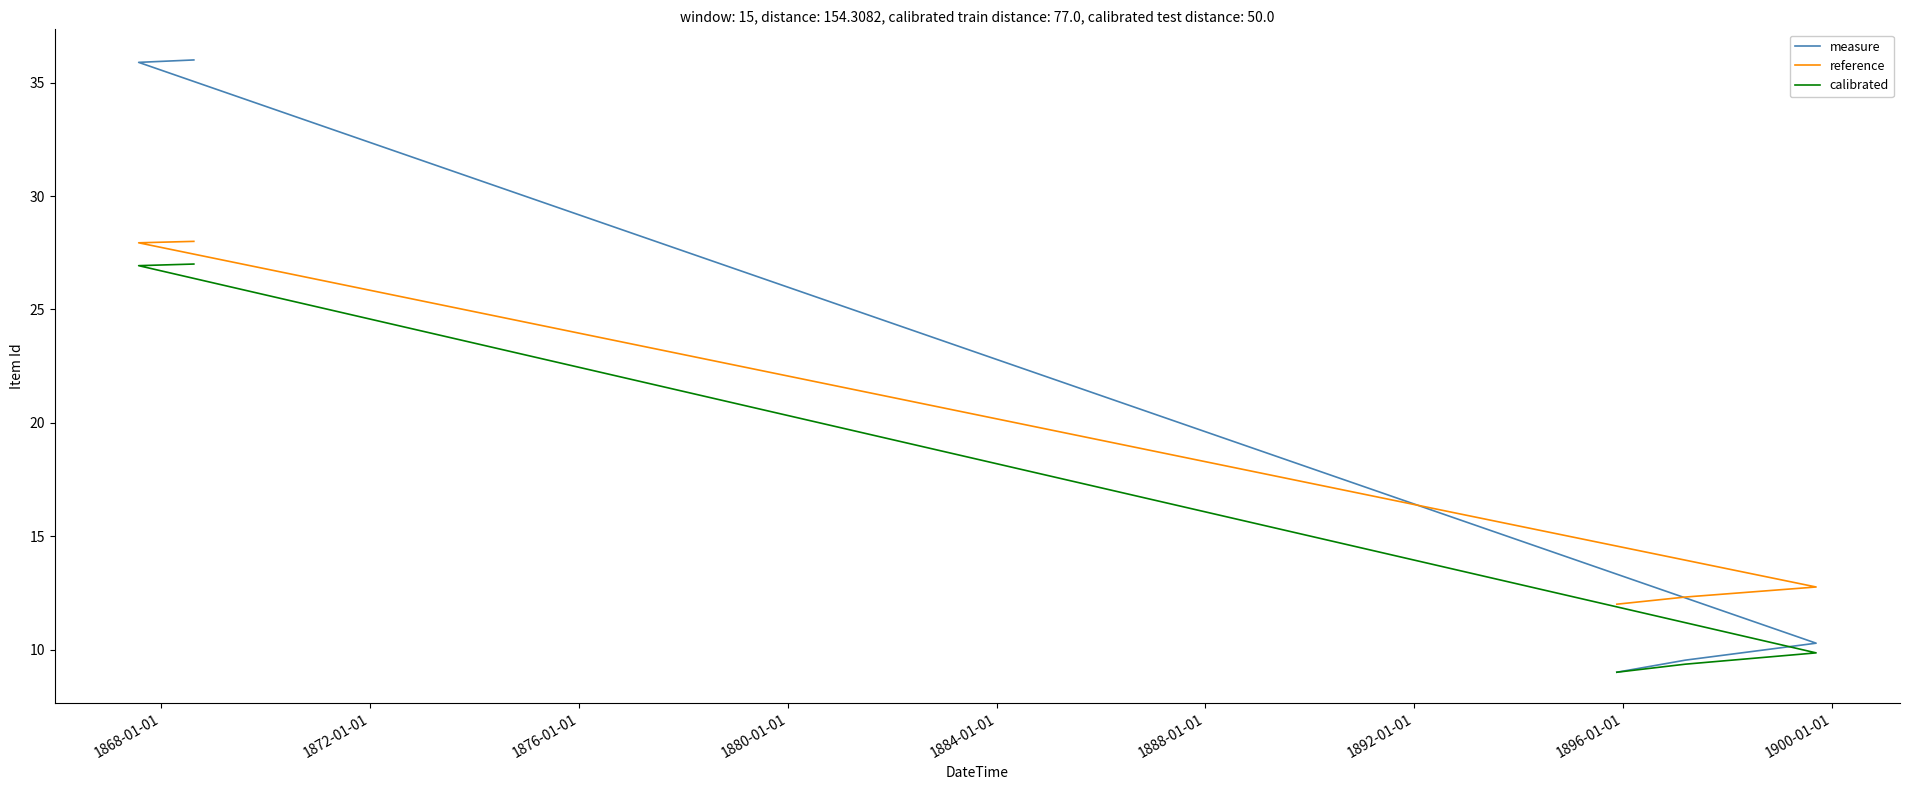

Which series has the widest spread of values?

measure